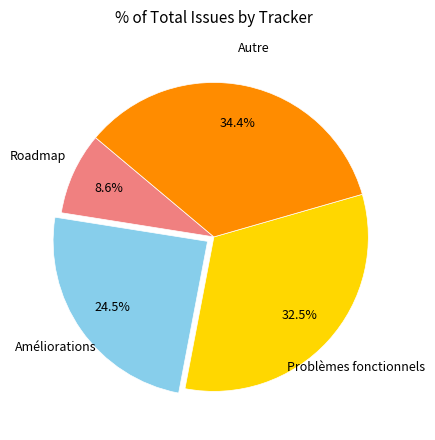

Is there a majority slice in this chart?

No